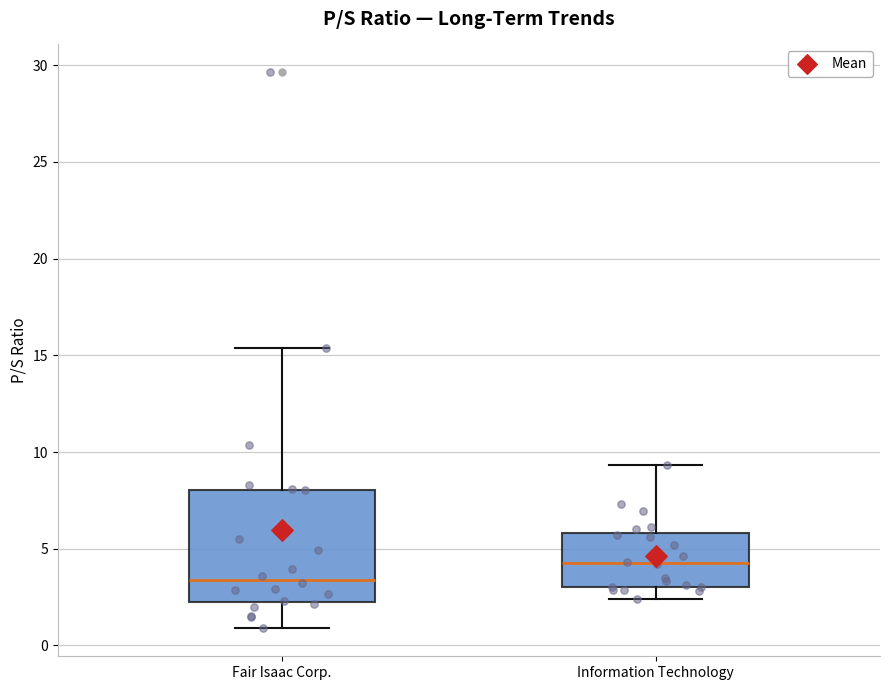

Which box is the tallest, from its lower edge to its upper edge?

Fair Isaac Corp.